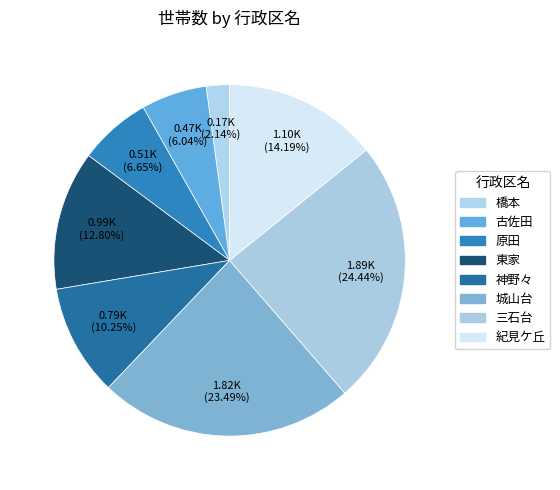

True or false: 三石台 accounts for 24% of the total.

True